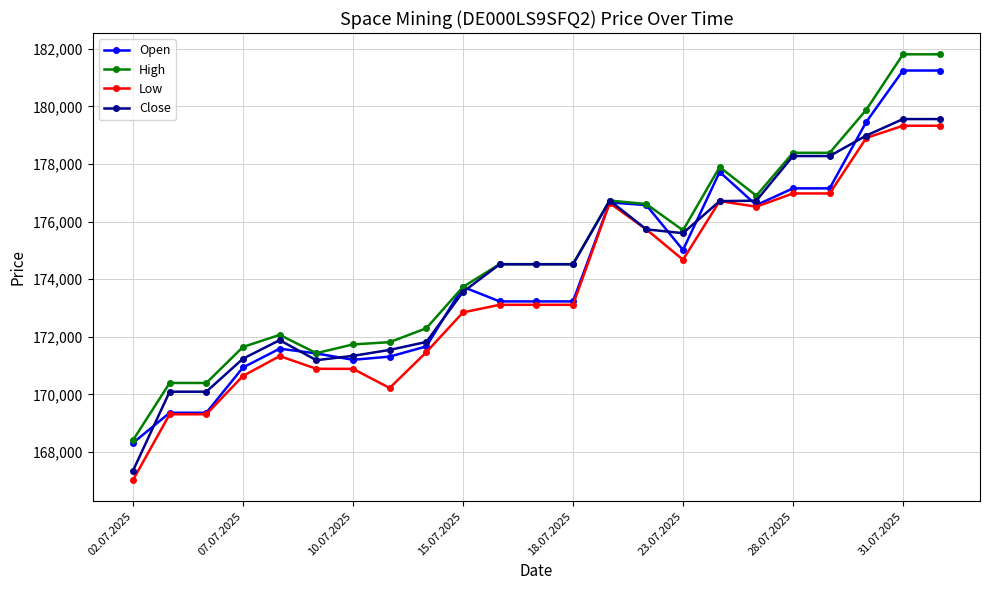

What is the maximum value shown in the chart?

181807